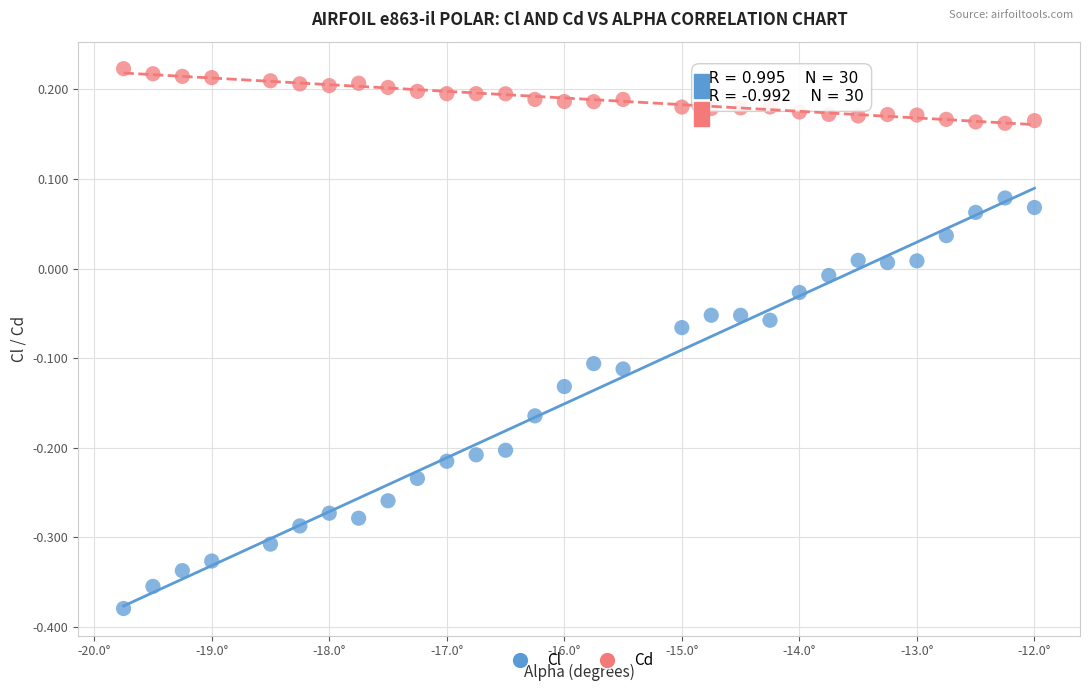

Which series contains the lowest Y value?

Cl